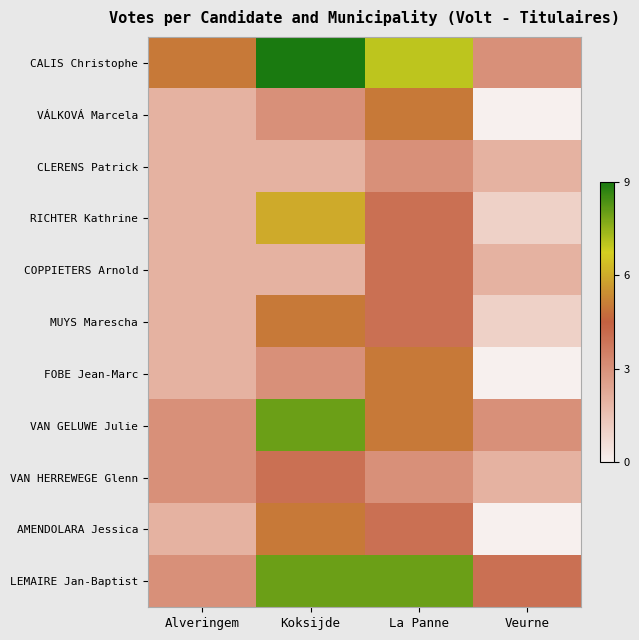

What is the total value across all series at Veurne?

18